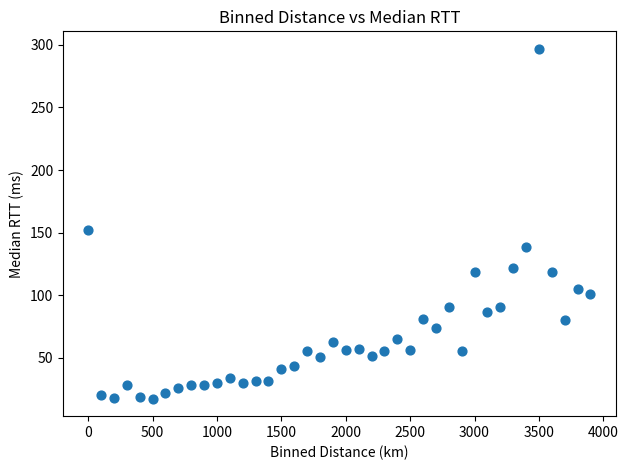

What is the range of Y values (max minus min)?

279.9